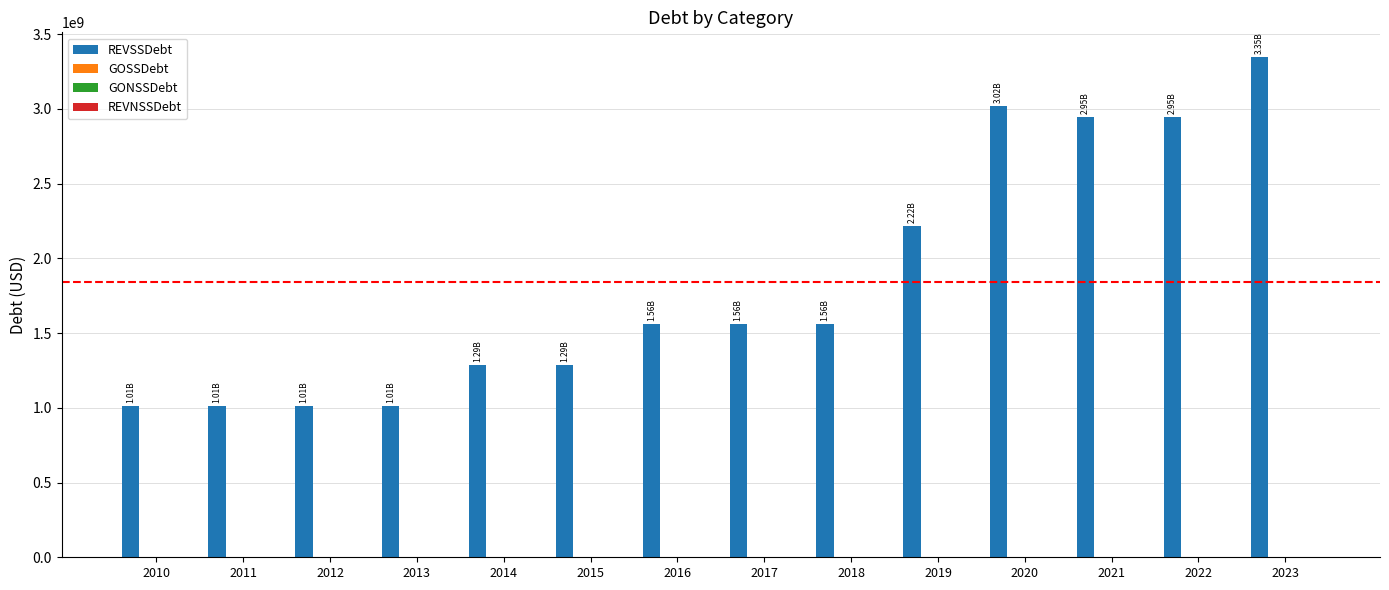

What is the difference between the second highest and second lowest values?

2003405000